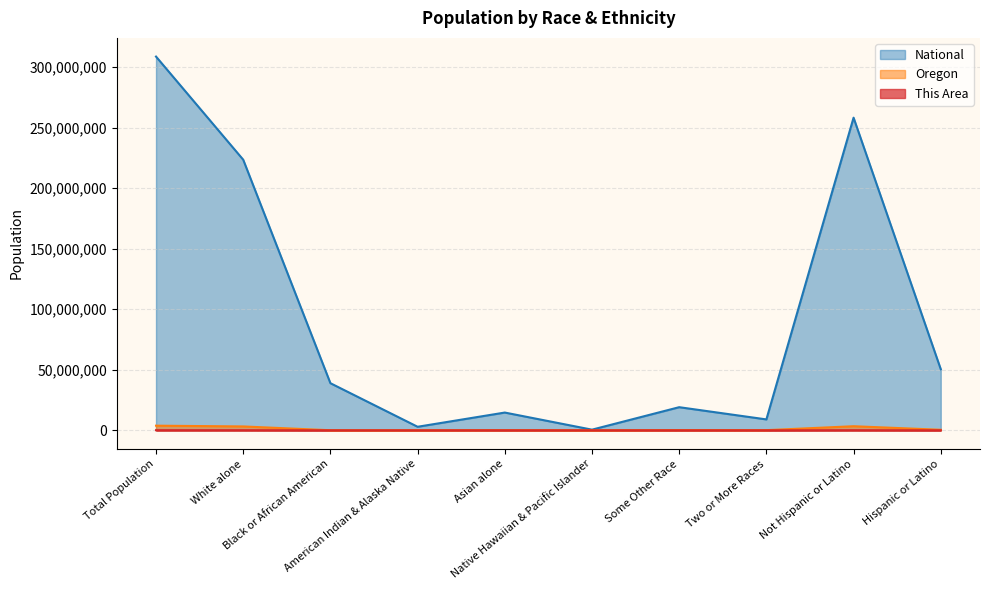

At which label is Oregon closest to 1922239?

White alone